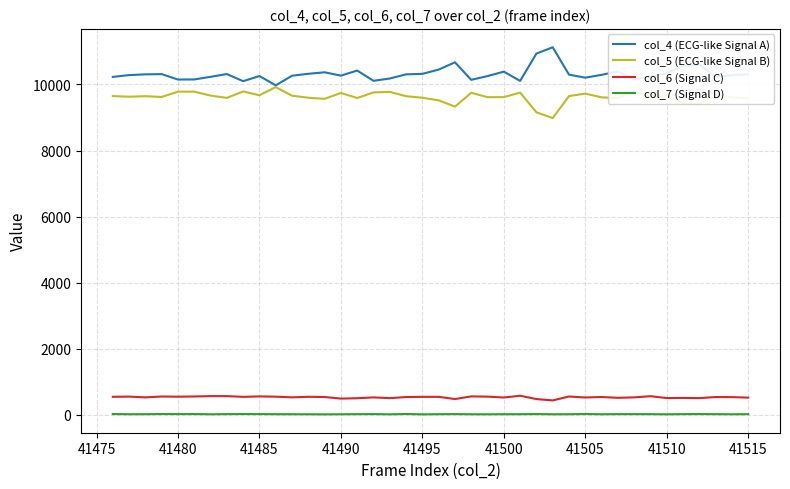

True or false: col_7 (Signal D) and col_6 (Signal C) intersect in this chart.

False